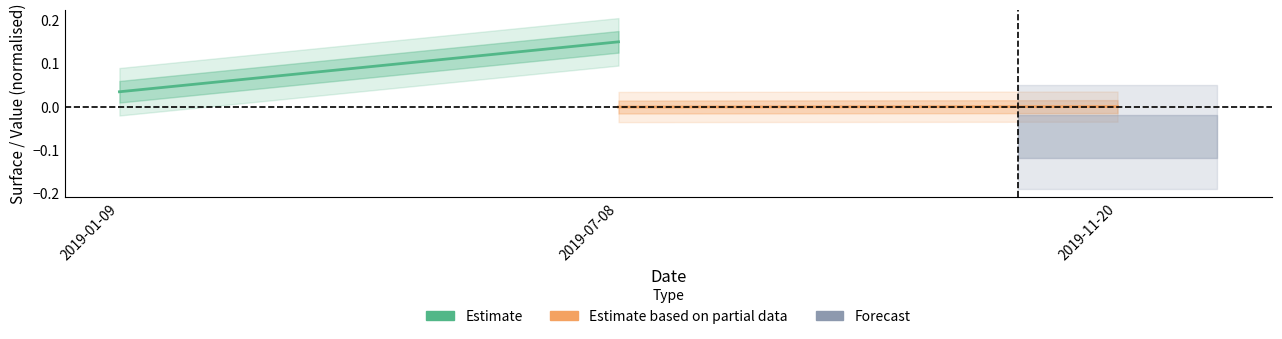

The Estimate based on partial data series shows -0.0 at 2019-07-08. True or false?

False